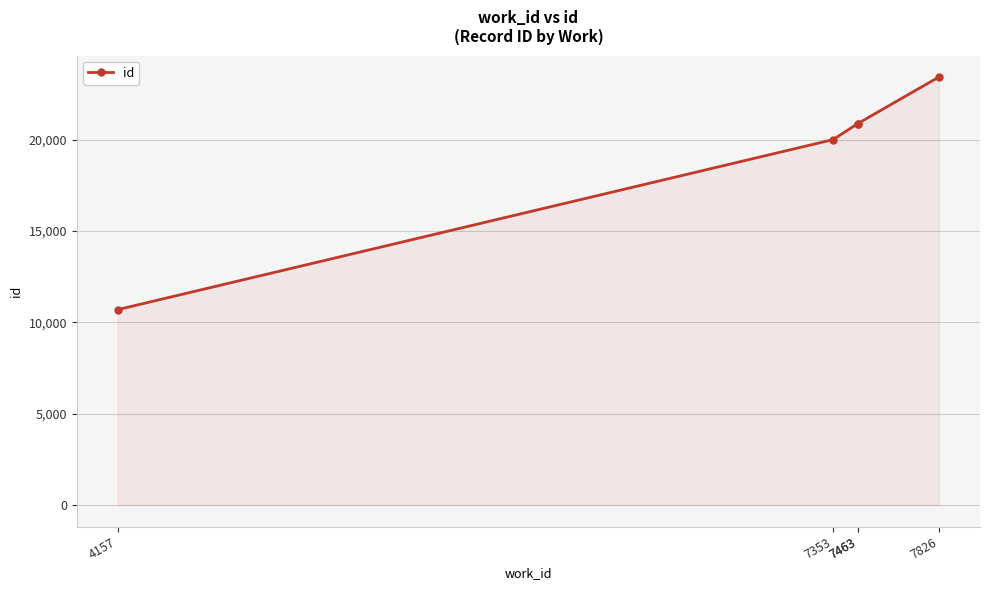

What is the difference between the values at 4157 and 7463?

10179